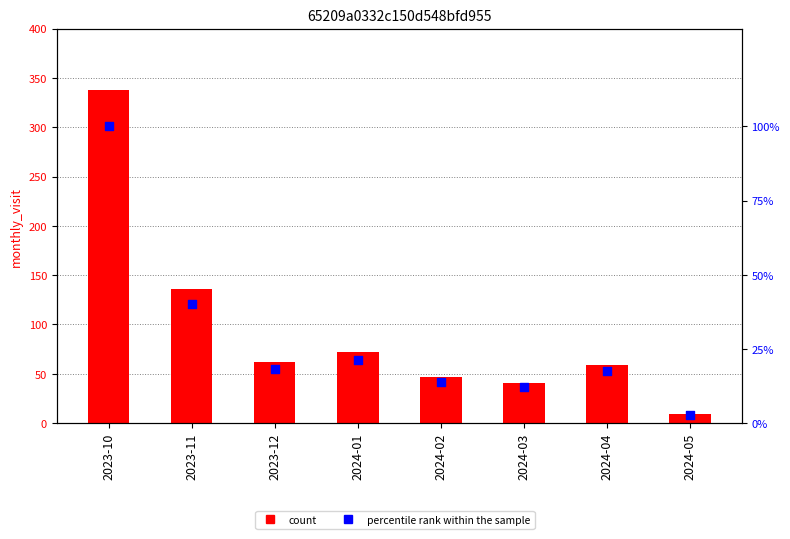

Which series has the widest spread of Y values?

monthly_visit